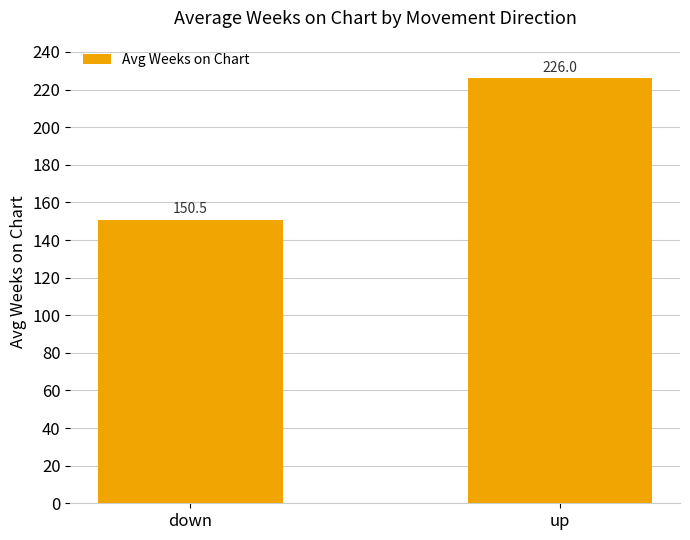

Approximately how many times larger is the value at down compared to up?

0.7